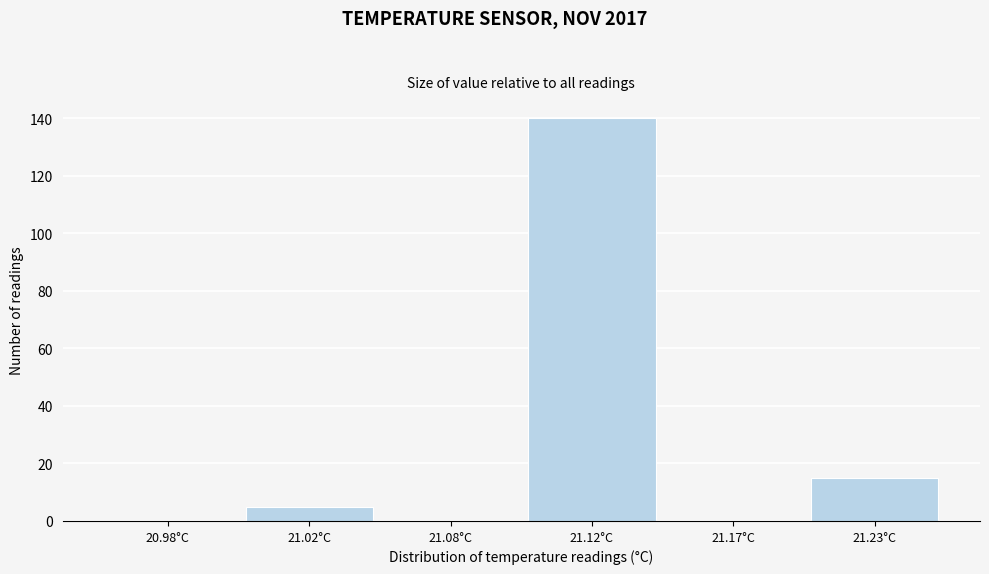

Reading right to left, extract all data points from this chart.

21.23°C=15	21.17°C=0	21.12°C=140	21.08°C=0	21.02°C=5	20.98°C=0